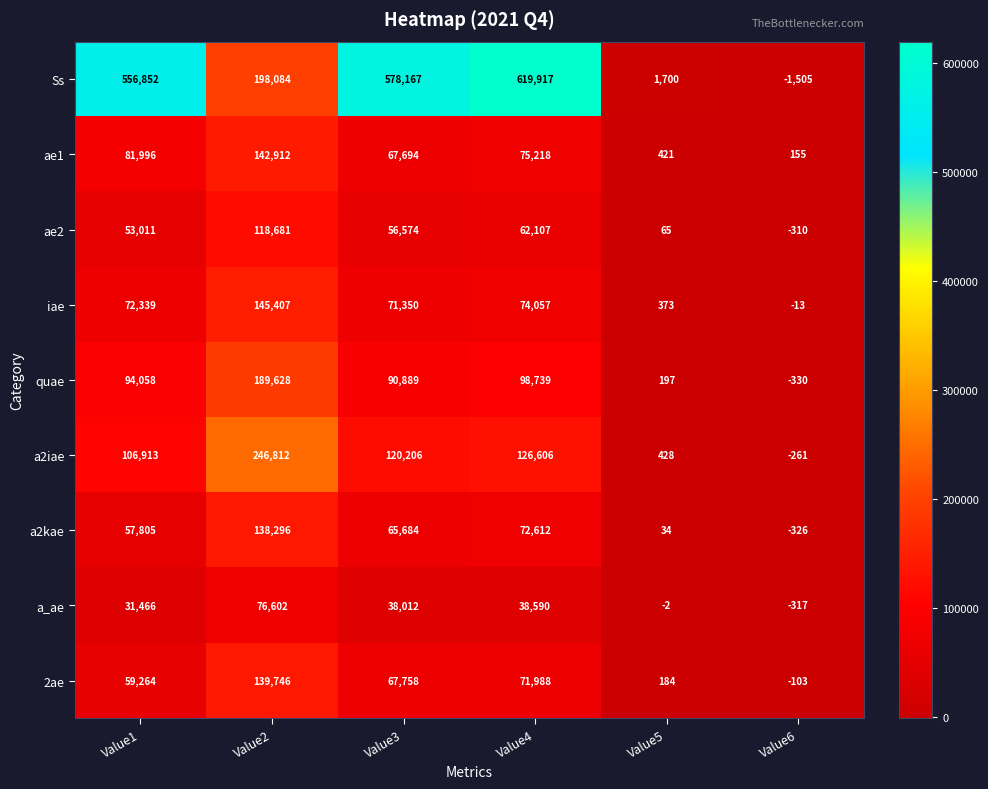

At which category is the sum across all series the highest?

Value2